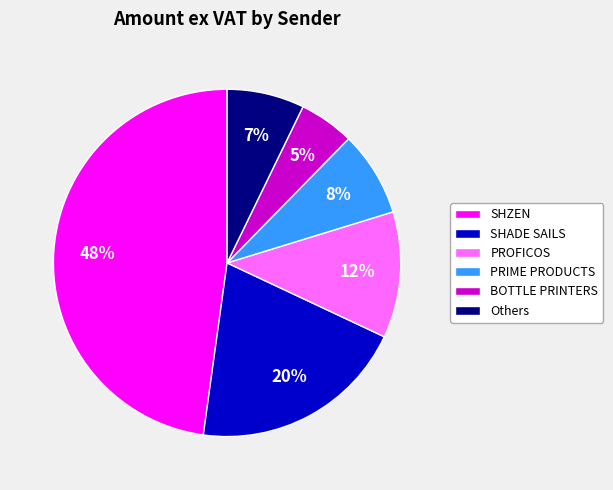

Is it true that SHZEN is 13% of the pie?

False